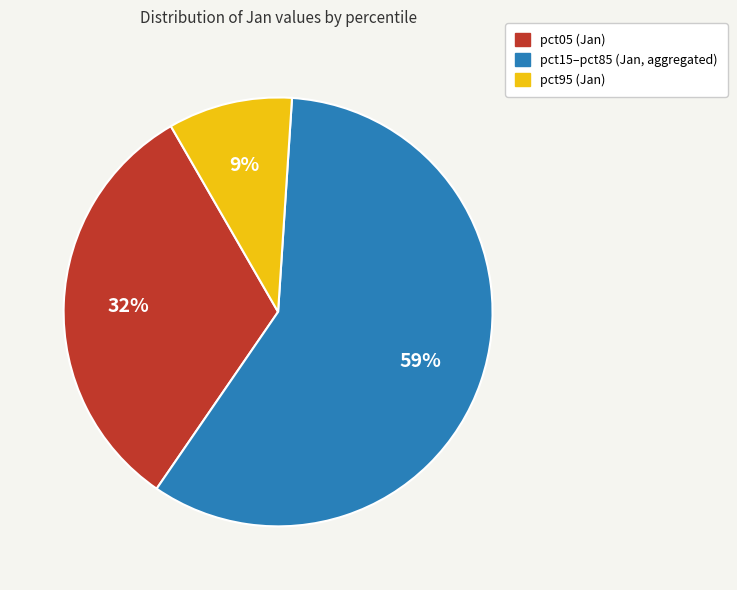

To the nearest percent, what is the average slice percentage?

33%